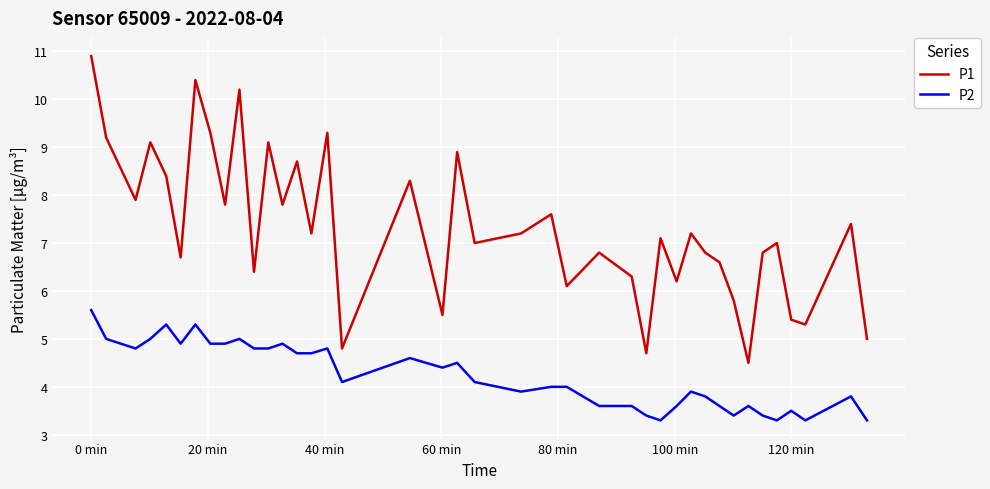

Reading left to right, transcribe all the data shown in this chart.

P1: 10.9	9.2	7.9	9.1	8.4	6.7	10.4	9.3	7.8	10.2	6.4	9.1	7.8	8.7	7.2	9.3	4.8	8.3	5.5	8.9	7.0	7.2	7.6	6.1	6.8	6.3	4.7	7.1	6.2	7.2	6.8	6.6	5.8	4.5	6.8	7.0	5.4	5.3	7.4	5.0
P2: 5.6	5.0	4.8	5.0	5.3	4.9	5.3	4.9	4.9	5.0	4.8	4.8	4.9	4.7	4.7	4.8	4.1	4.6	4.4	4.5	4.1	3.9	4.0	4.0	3.6	3.6	3.4	3.3	3.6	3.9	3.8	3.6	3.4	3.6	3.4	3.3	3.5	3.3	3.8	3.3